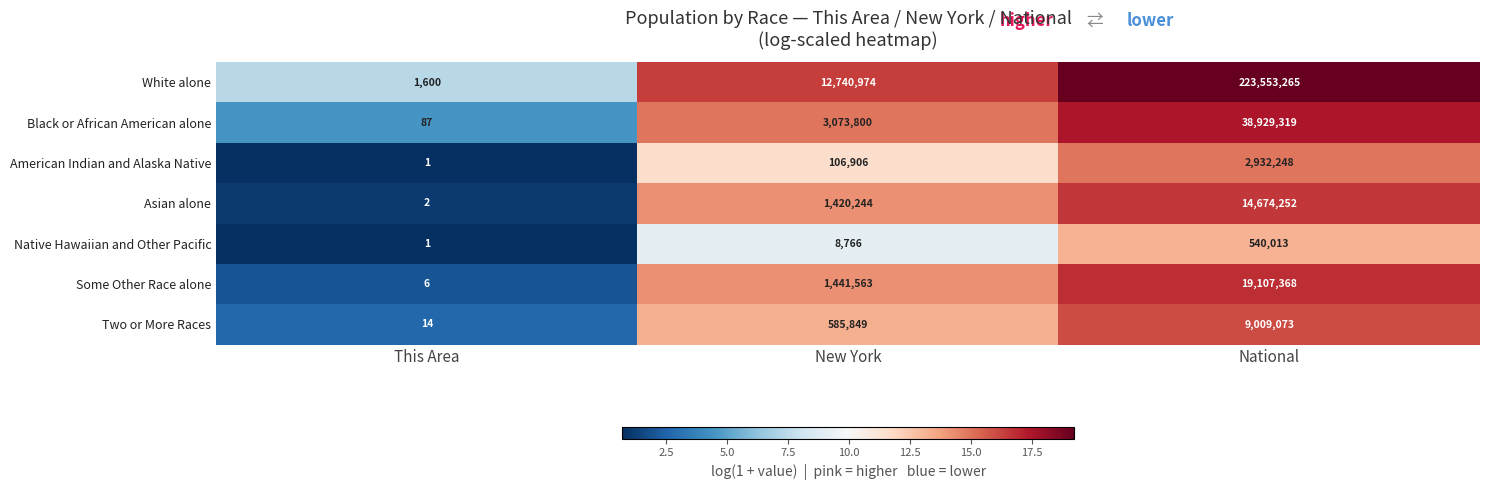

Which series changed the most between This Area and New York?

White alone